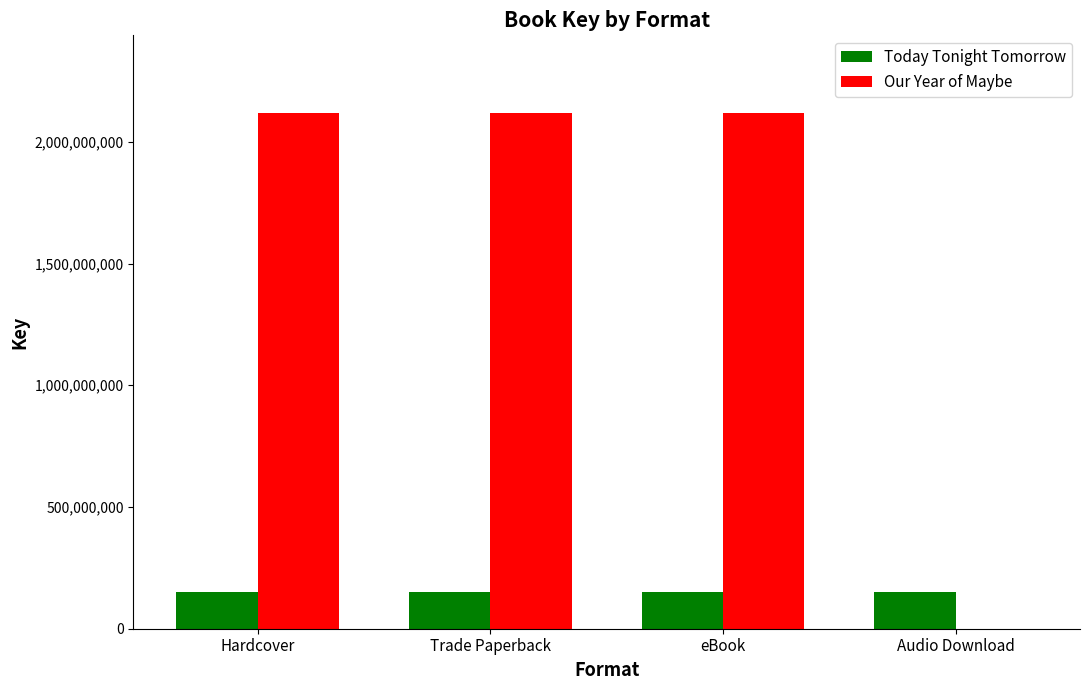

How many groups of bars are there?

4